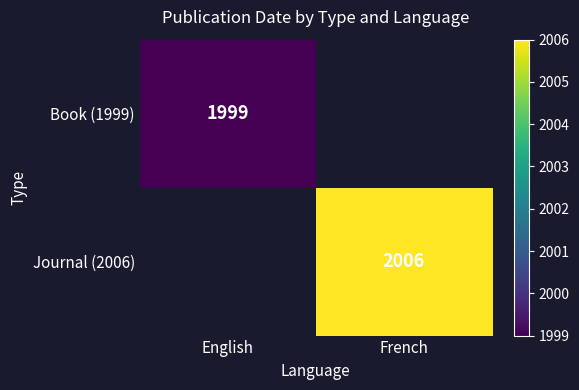

The value of Journal (2006) at French is 2006. True or false?

True